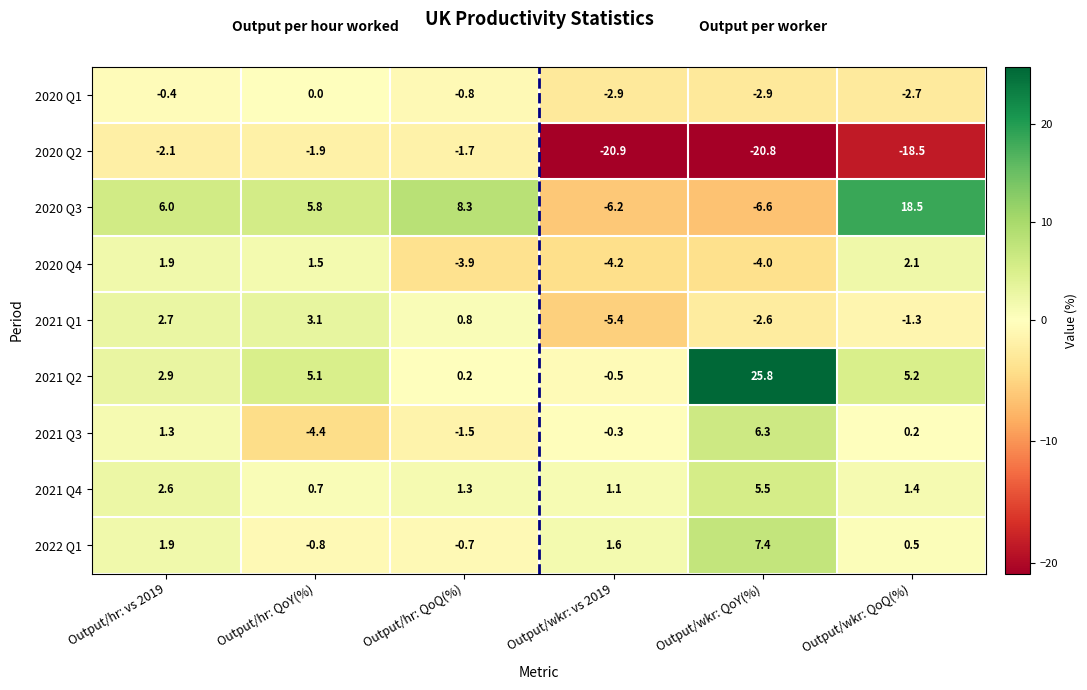

What is the sum of all 2021 Q1 values?

-2.7